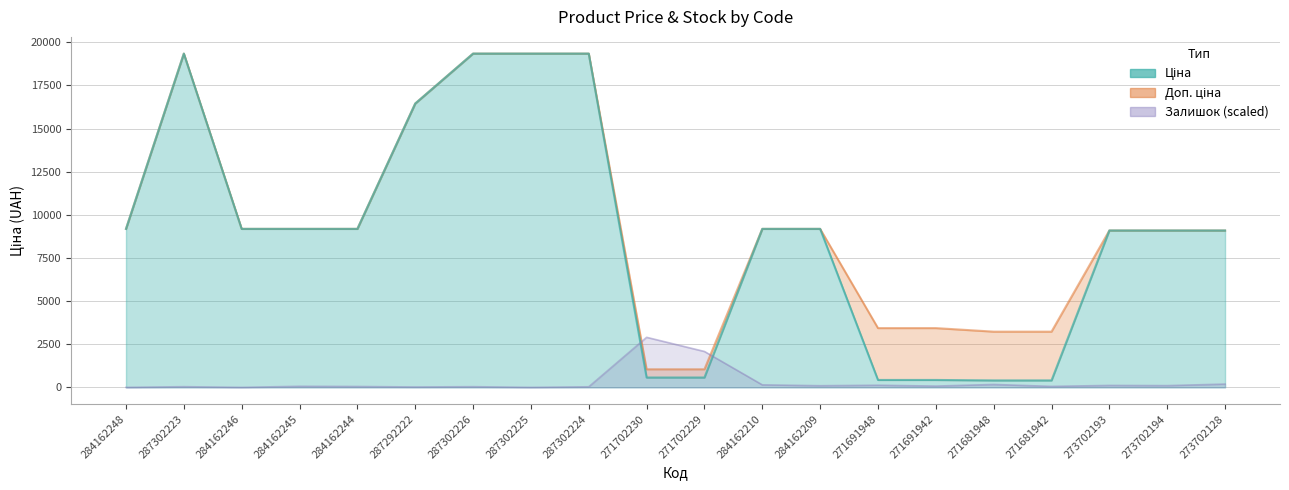

At 284162248, list the series in order from largest to smallest.

Ціна, Доп. ціна, Залишок